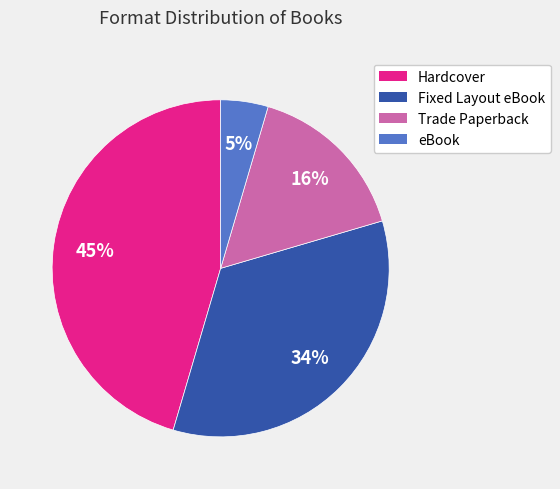

Does eBook represent more than half of the total?

No